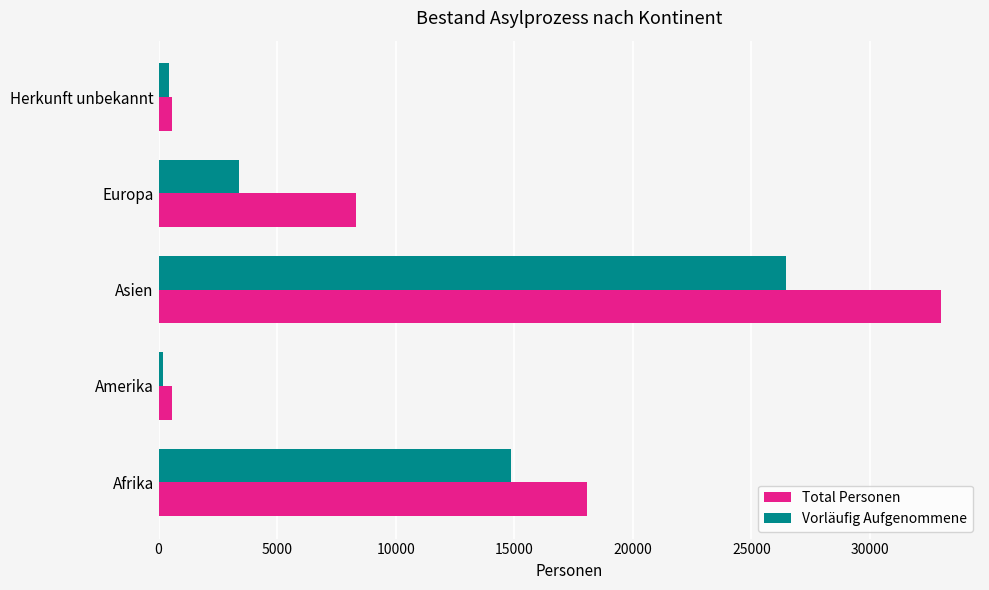

What is the average value of the Vorläufig Aufgenommene series?

9057